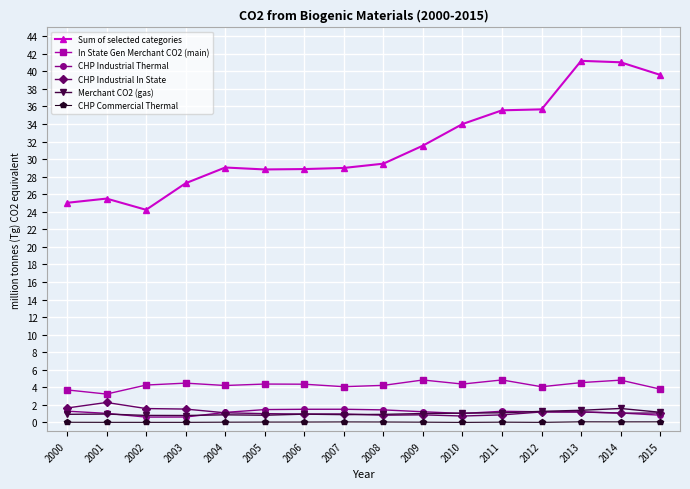

What is the difference between the second highest and second lowest values in the CHP Industrial Thermal series?

0.9